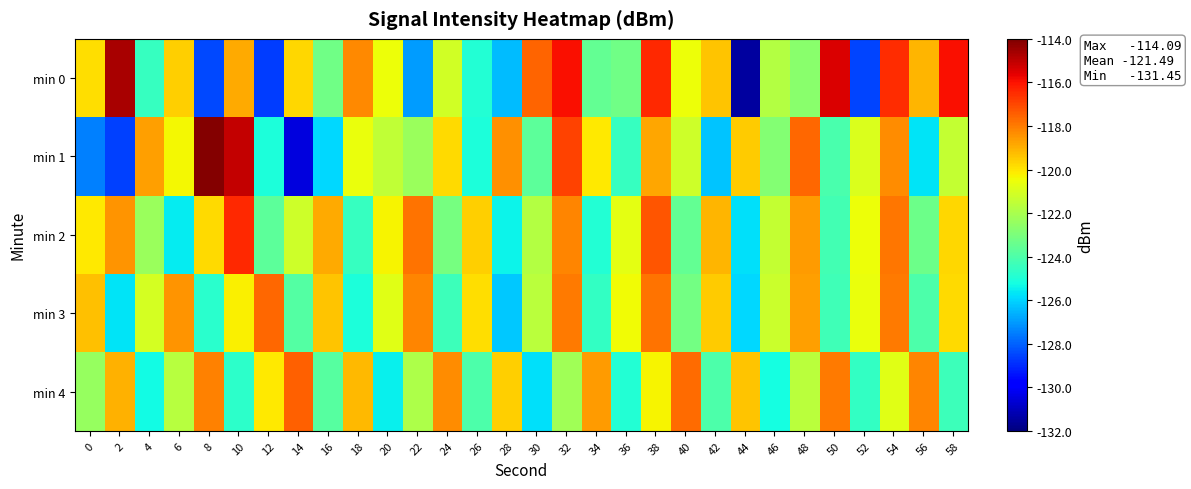

What is the greatest value displayed?

-114.1